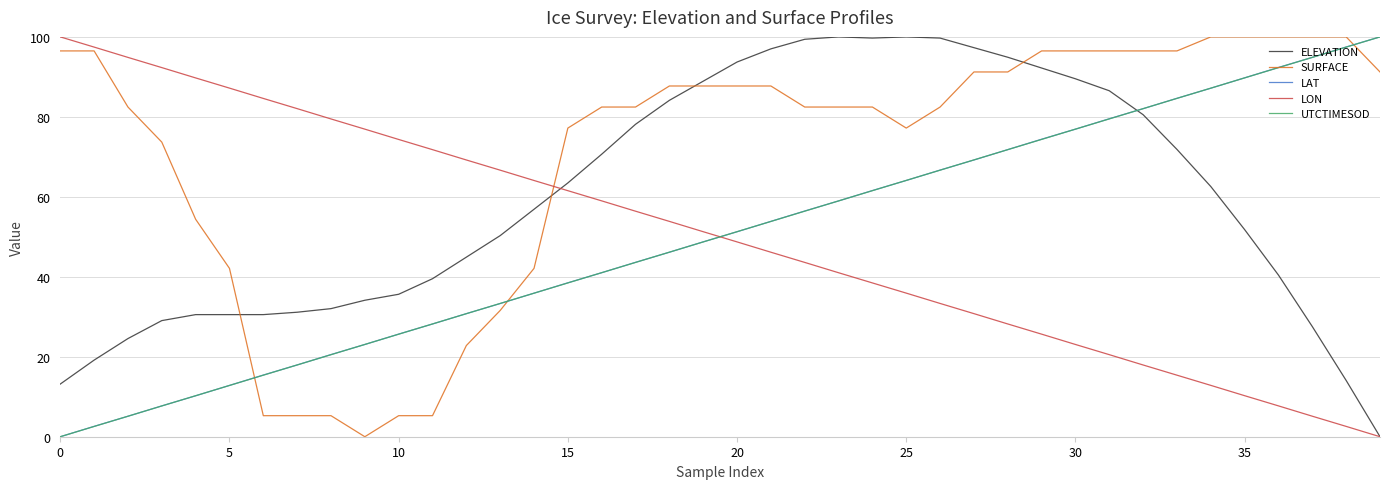

Which series has the largest total across all categories?

SURFACE